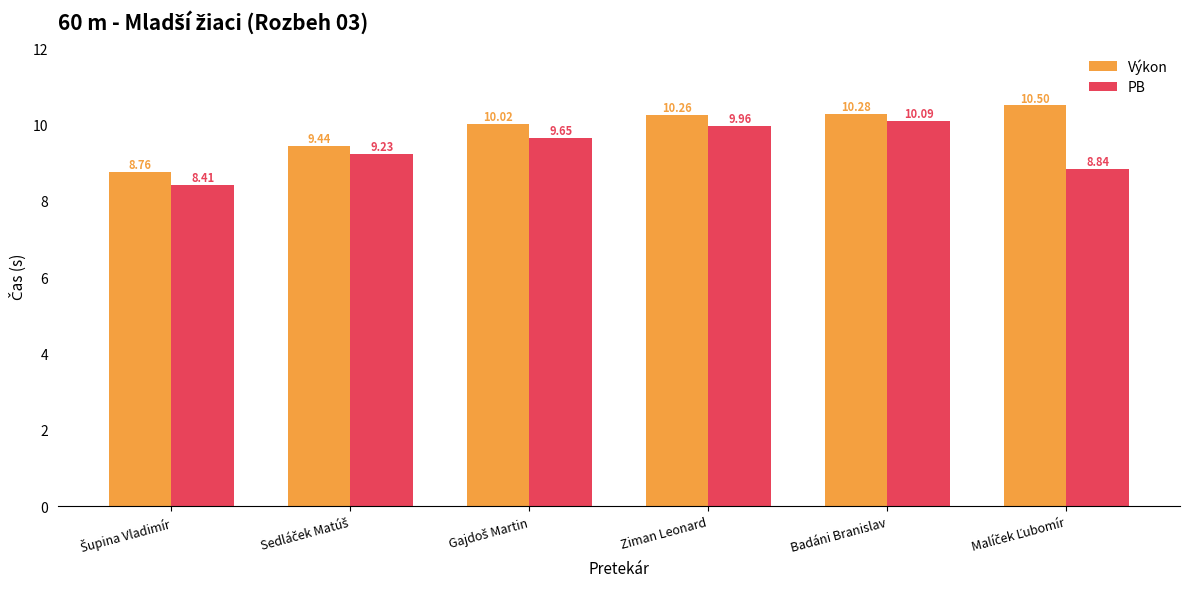

What is the average value of the PB series?

9.4